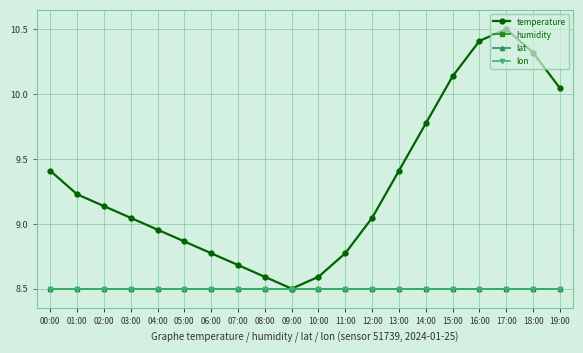

List the labels in order of temperature value, smallest first.

09:00, 08:00, 10:00, 07:00, 06:00, 11:00, 05:00, 04:00, 03:00, 12:00, 02:00, 01:00, 00:00, 13:00, 14:00, 19:00, 15:00, 18:00, 16:00, 17:00